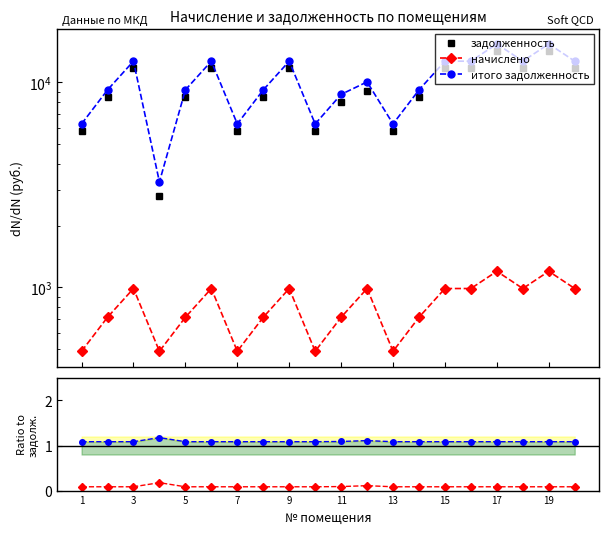

How many lines are shown in the chart?

3